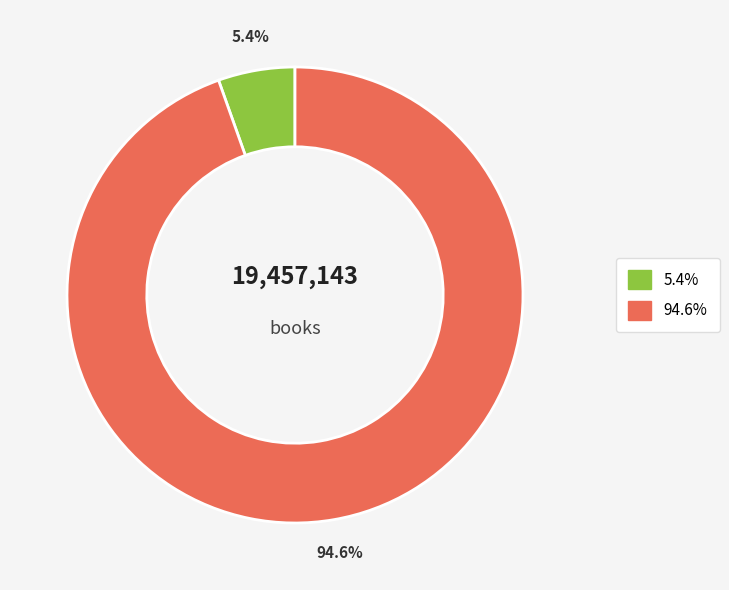

Does any single category account for the majority?

Yes